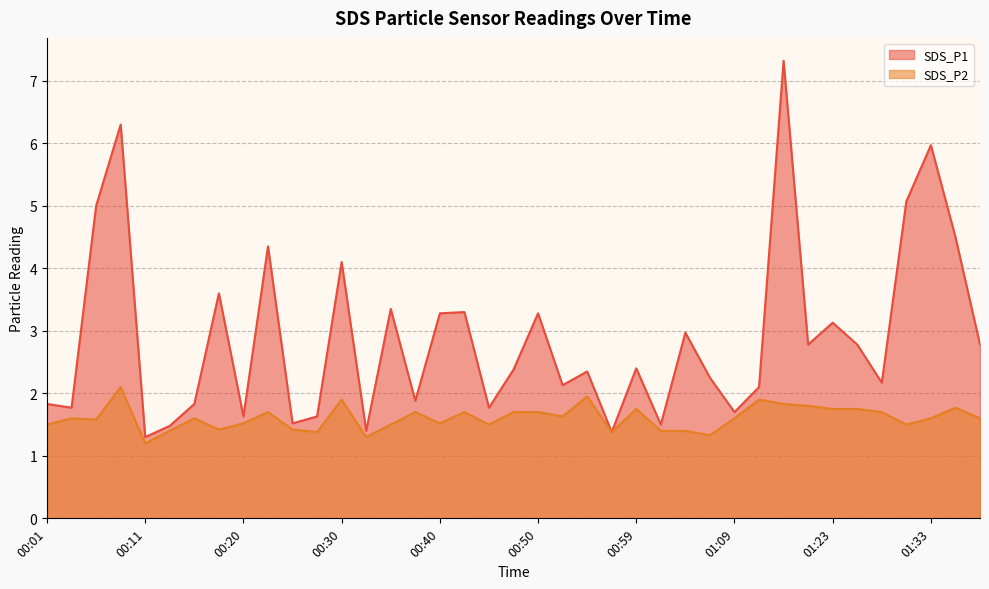

The SDS_P2 series shows 1.6 at 00:16. True or false?

True